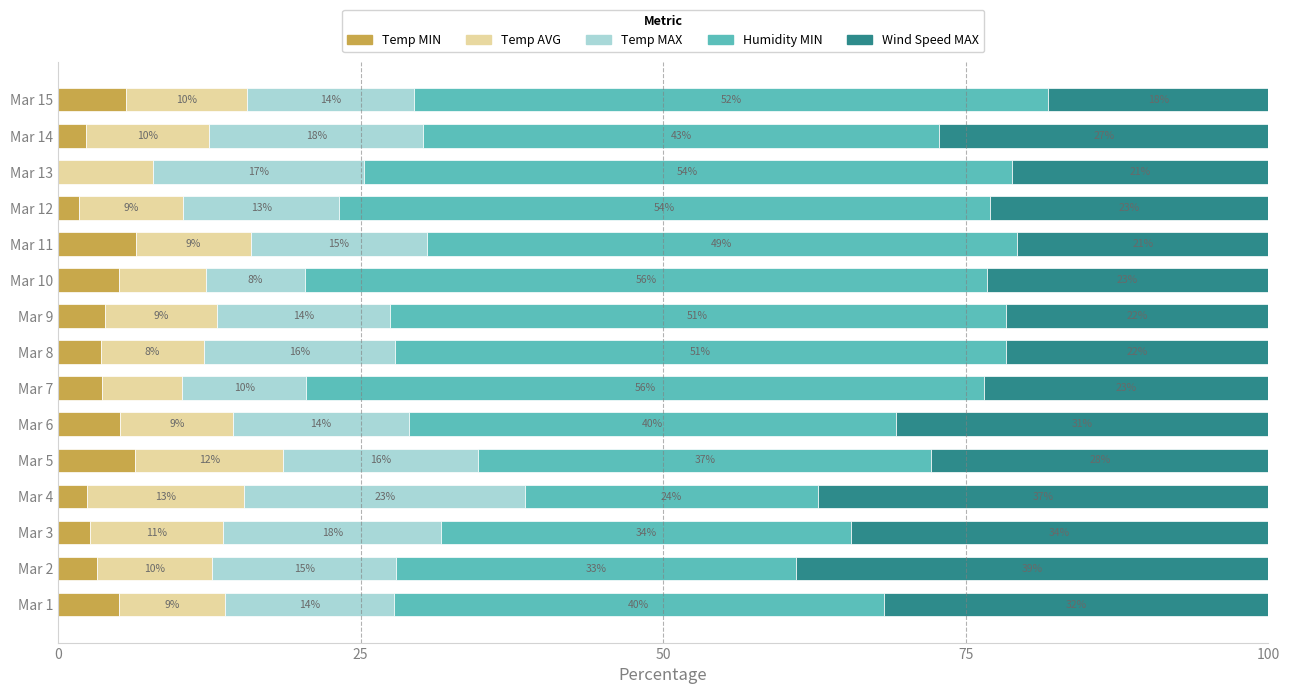

What position from the left is 6?

7